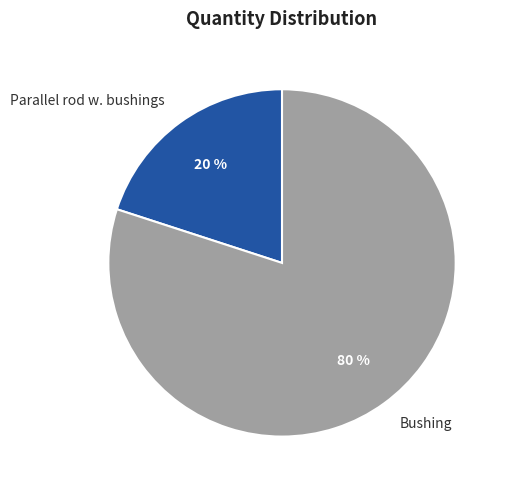

What is the largest slice in the pie chart?

Bushing